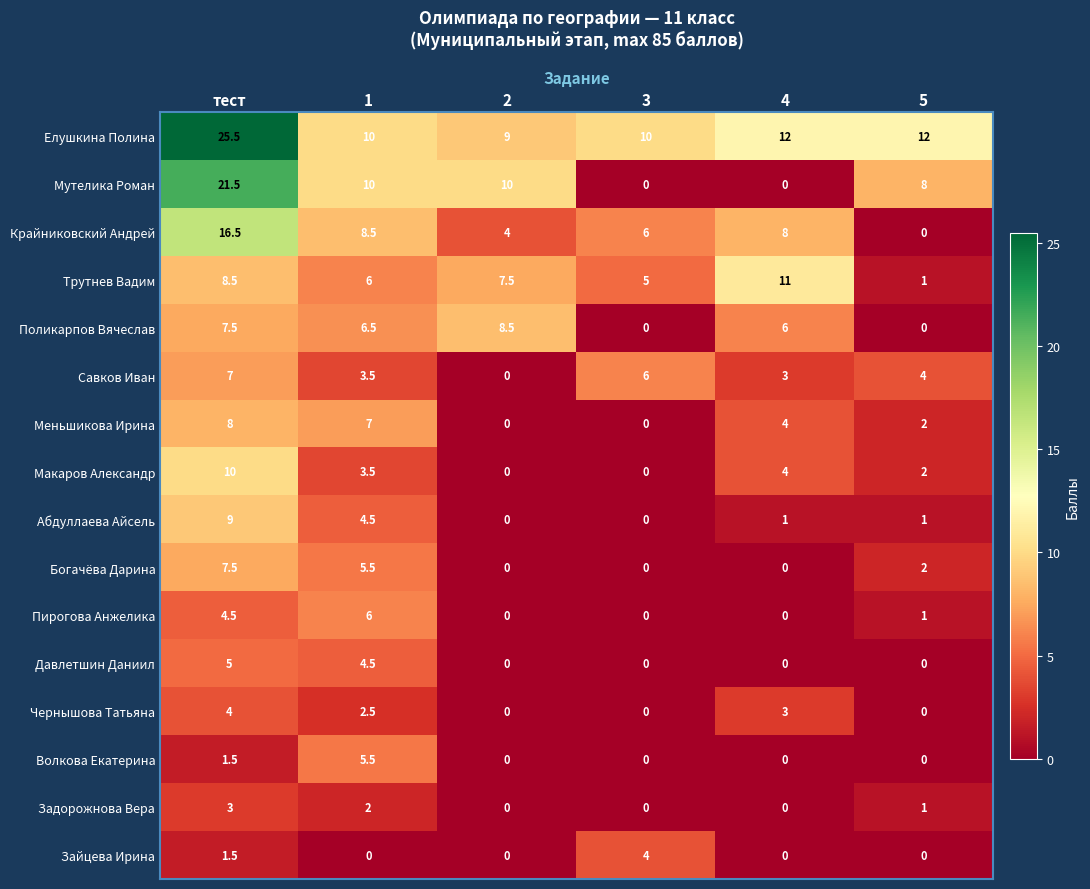

Where is Крайниковский Андрей nearest to the value 8?

4